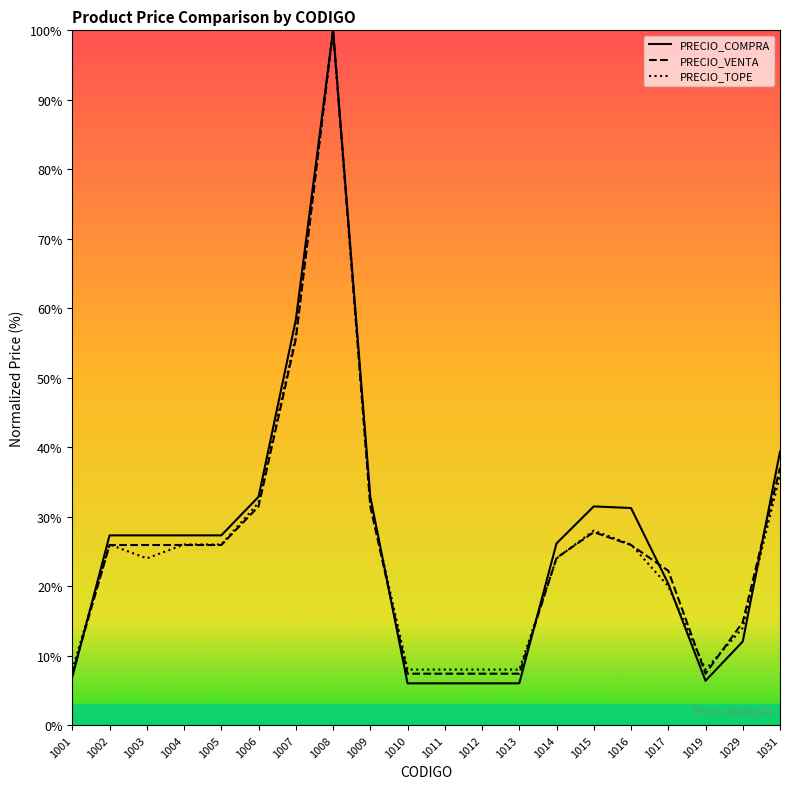

At which label does PRECIO_VENTA first exceed 25?

1002